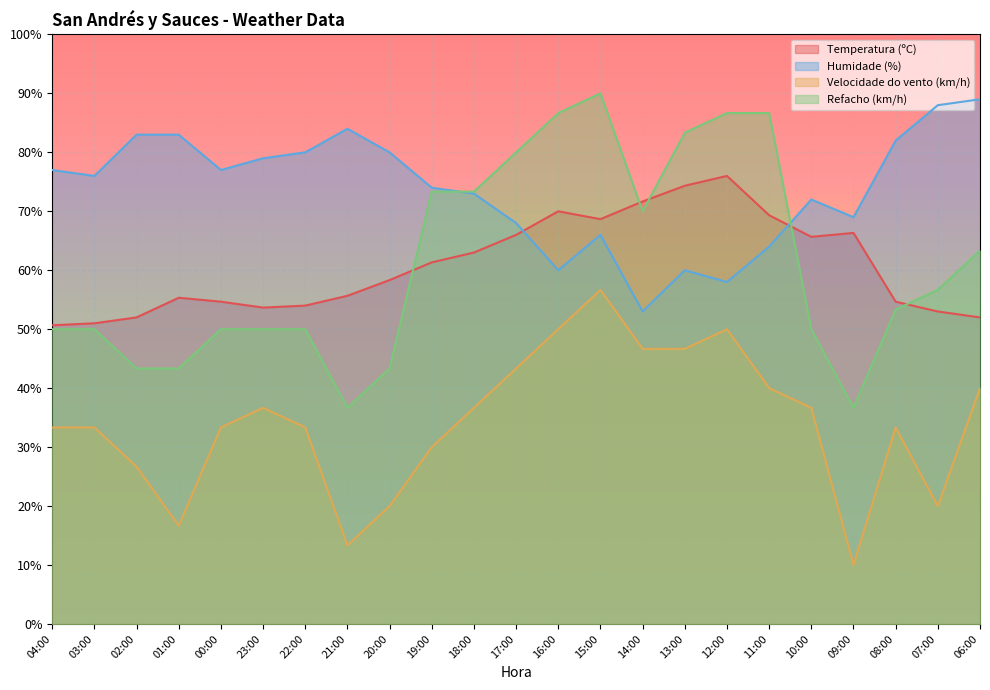

List the labels in order of Refacho (km/h) value, largest first.

15:00, 16:00, 12:00, 11:00, 13:00, 17:00, 19:00, 18:00, 14:00, 06:00, 07:00, 08:00, 04:00, 03:00, 00:00, 23:00, 22:00, 10:00, 02:00, 01:00, 20:00, 21:00, 09:00